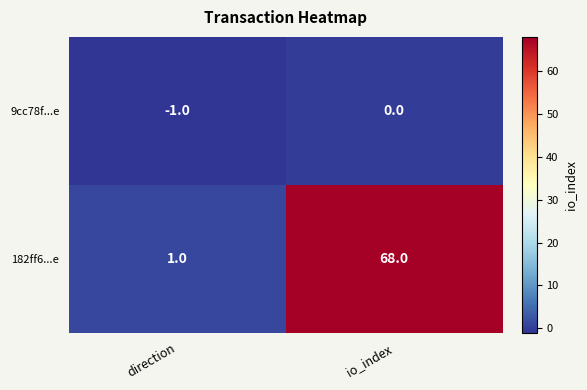

What is the difference between the highest and lowest values at io_index?

68